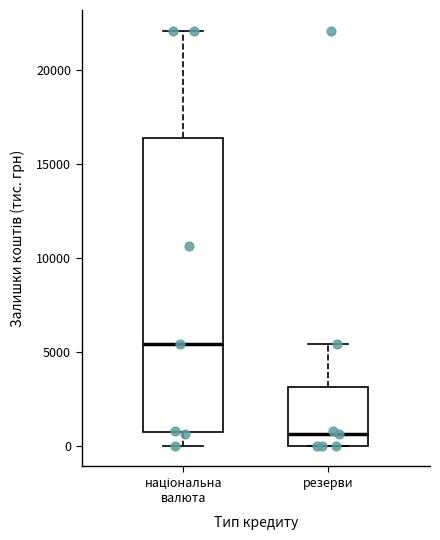

Where is the upper edge of the box for резерви on the y-axis? The values are not printed on the chart, so give them approximately, as read against the axis.

3000